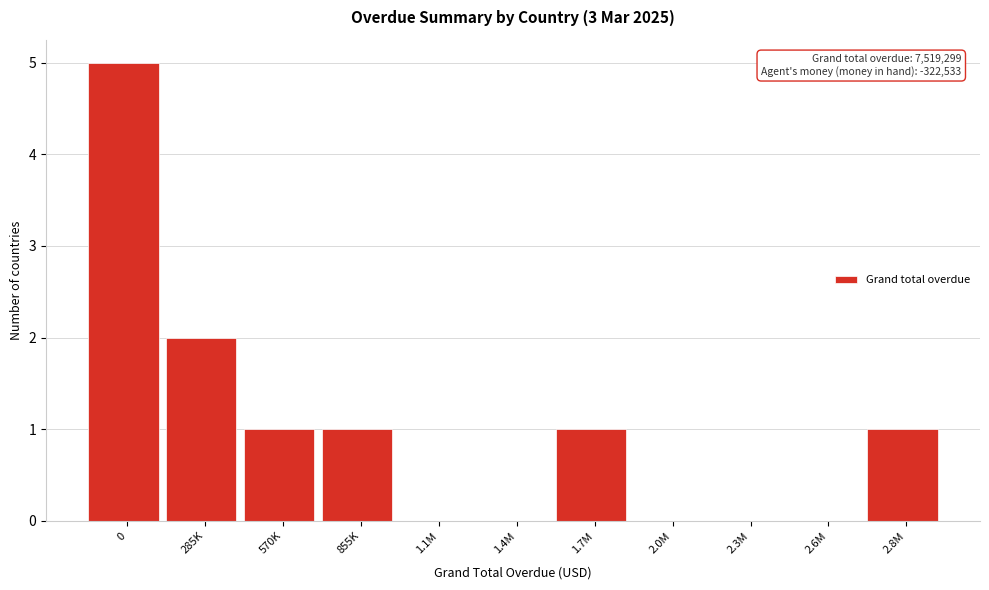

Reading left to right, extract all data points from this chart.

0=5	285K=2	570K=1	855K=1	1.1M=0	1.4M=0	1.7M=1	2.0M=0	2.3M=0	2.6M=0	2.8M=1